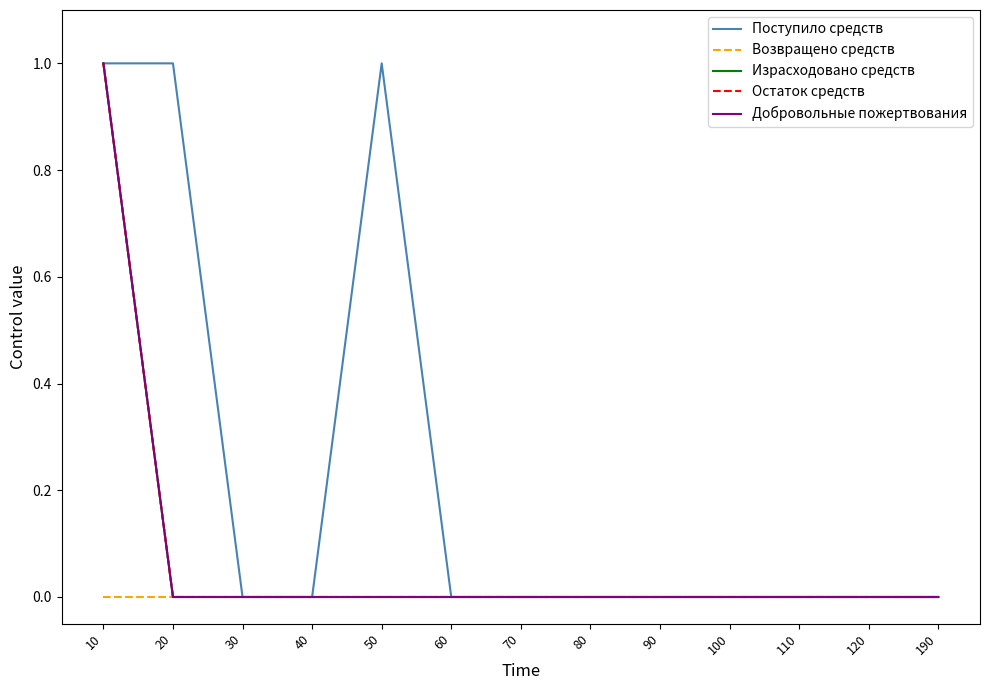

Is this an area chart (filled region under the line)?

No